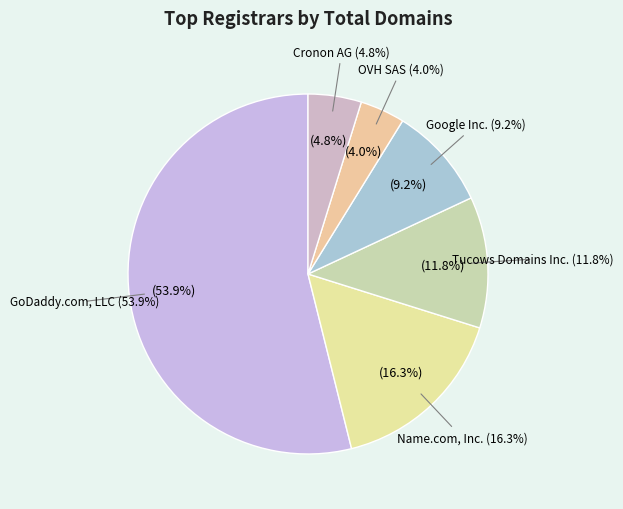

Count the number of slices in the pie.

6